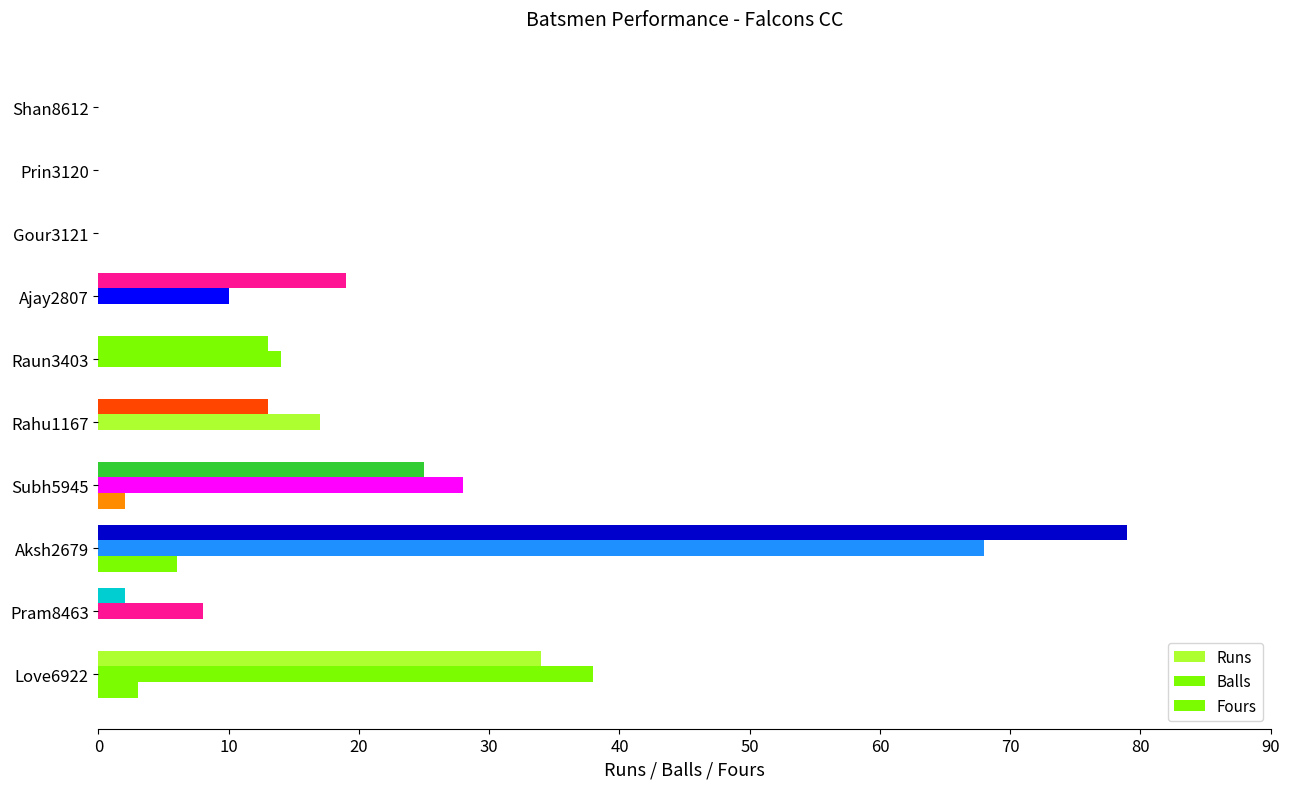

How many series are shown in this chart?

3